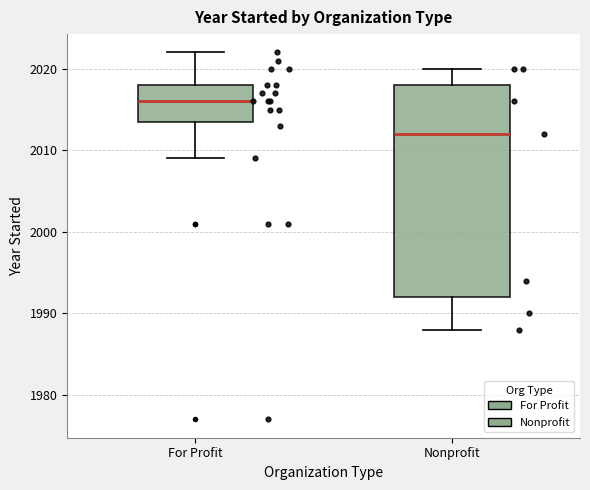

Comparing the boxes themselves (not the whiskers), which one is the tallest?

Nonprofit